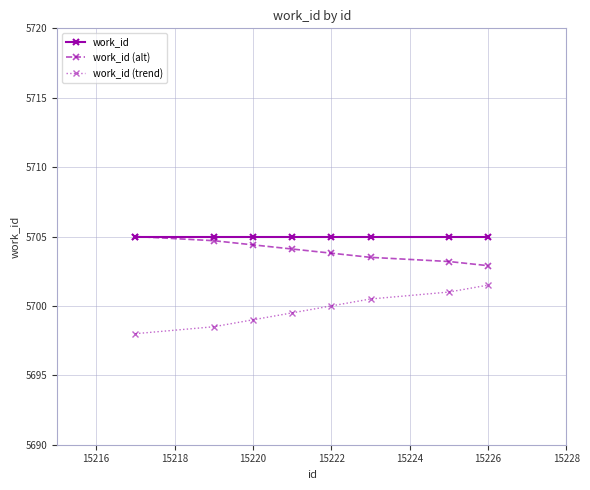

True or false: work_id (trend) has more than 0 points higher than both neighbors.

False